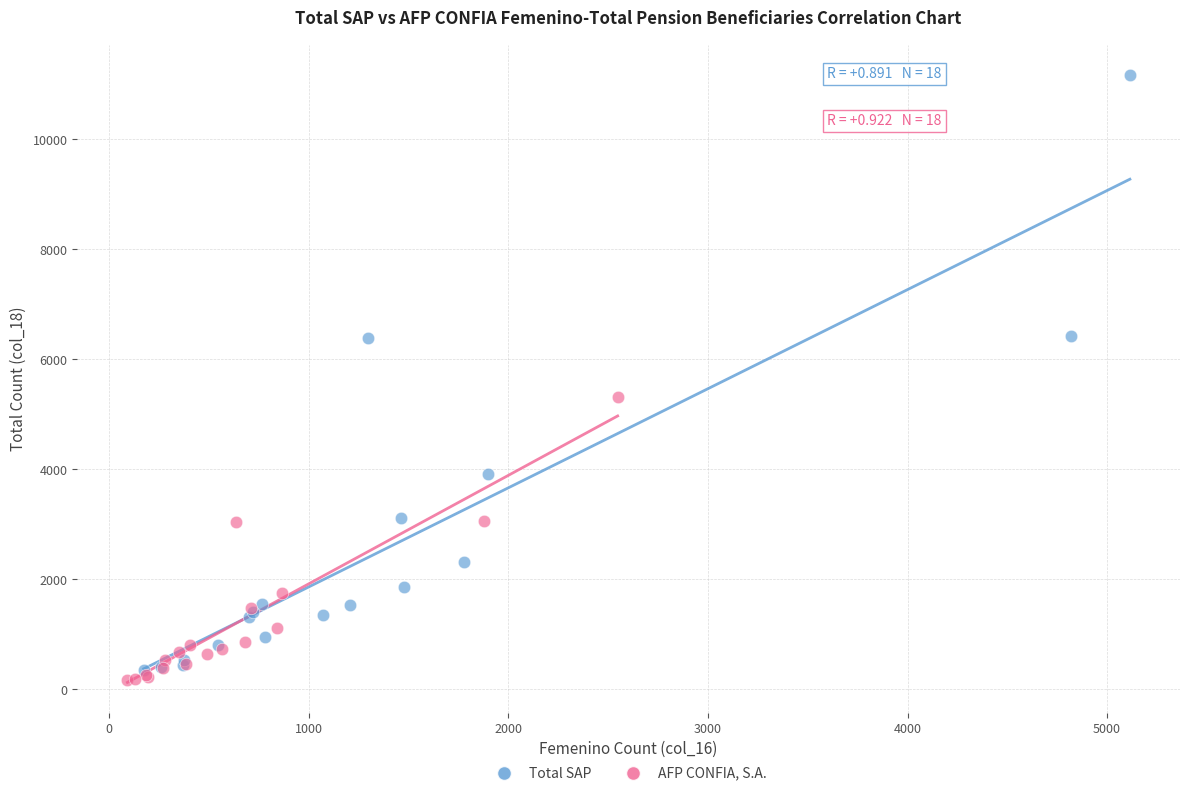

Which series has the largest Y range (max minus min)?

Total SAP